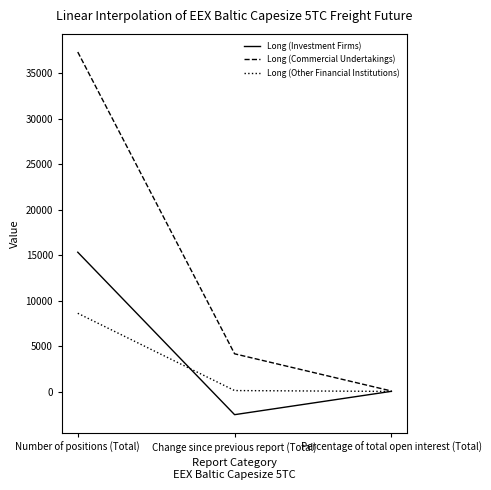

Which series has the largest range (max minus min)?

Long (Commercial Undertakings)